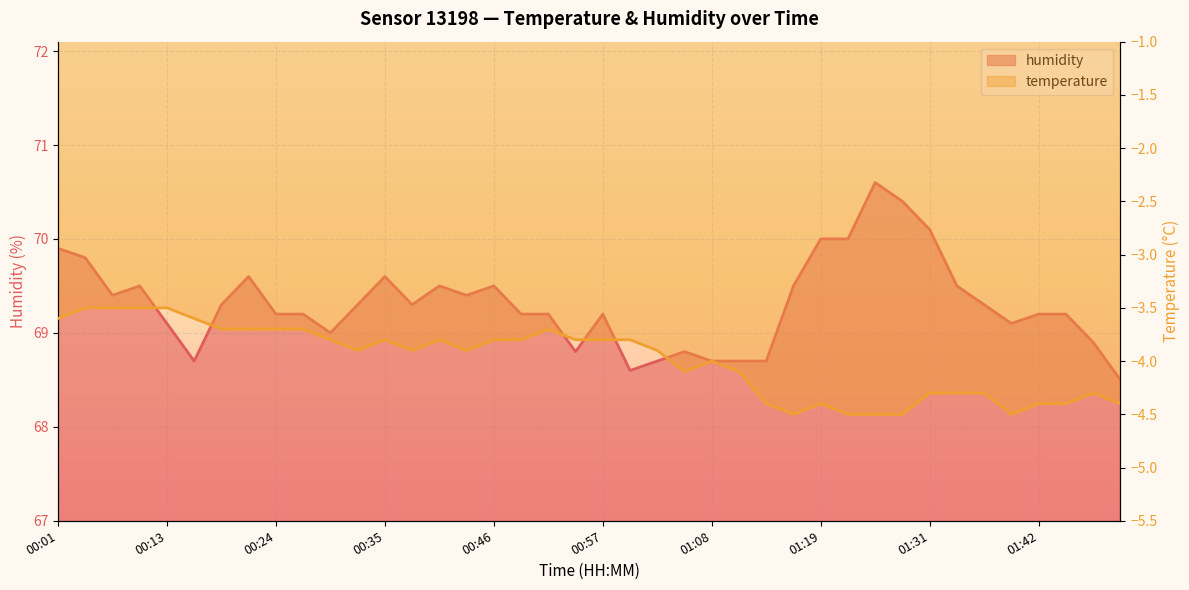

True or false: humidity and temperature cross at least once.

False